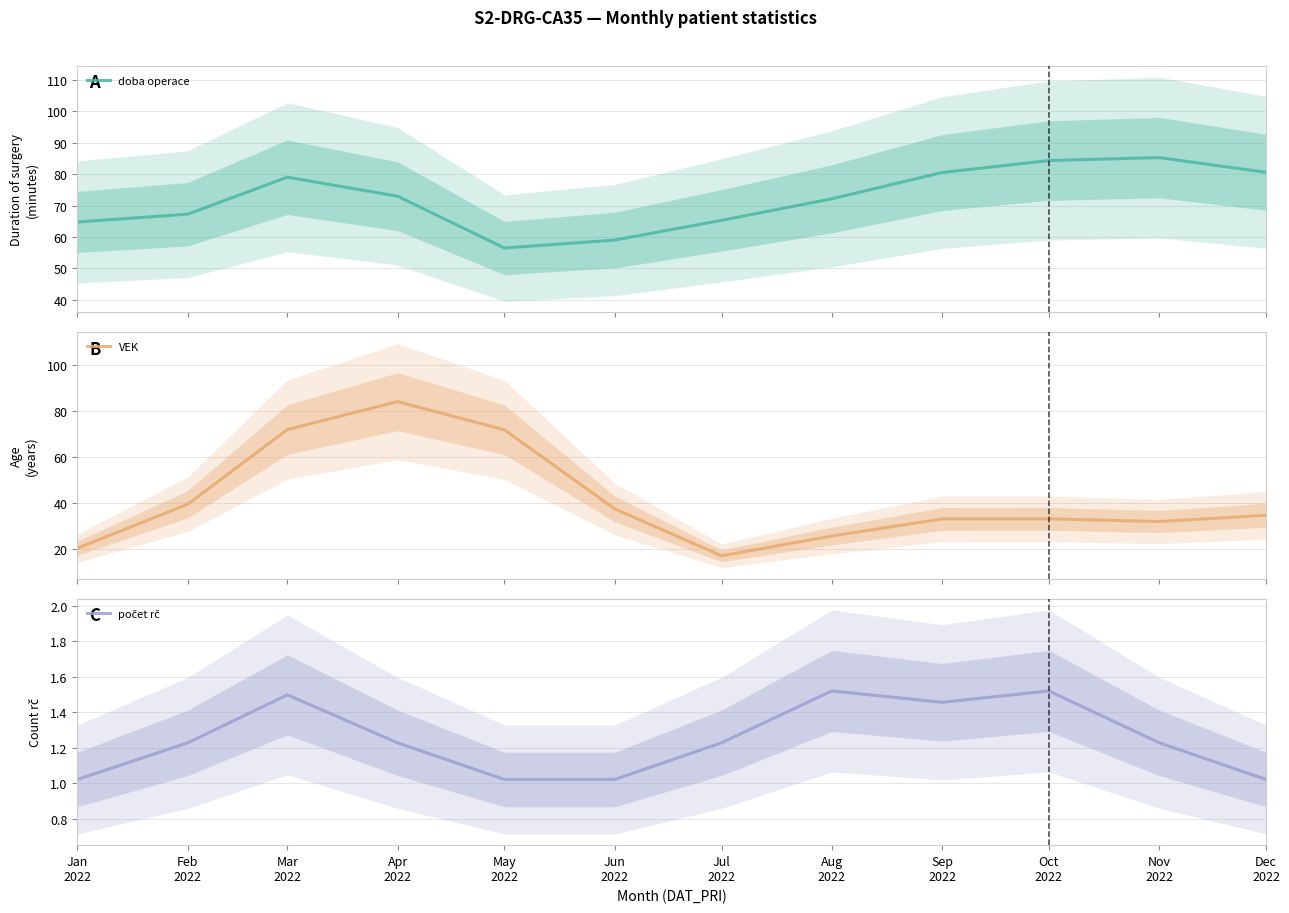

Where is doba operace nearest to the value 70?

Aug
2022